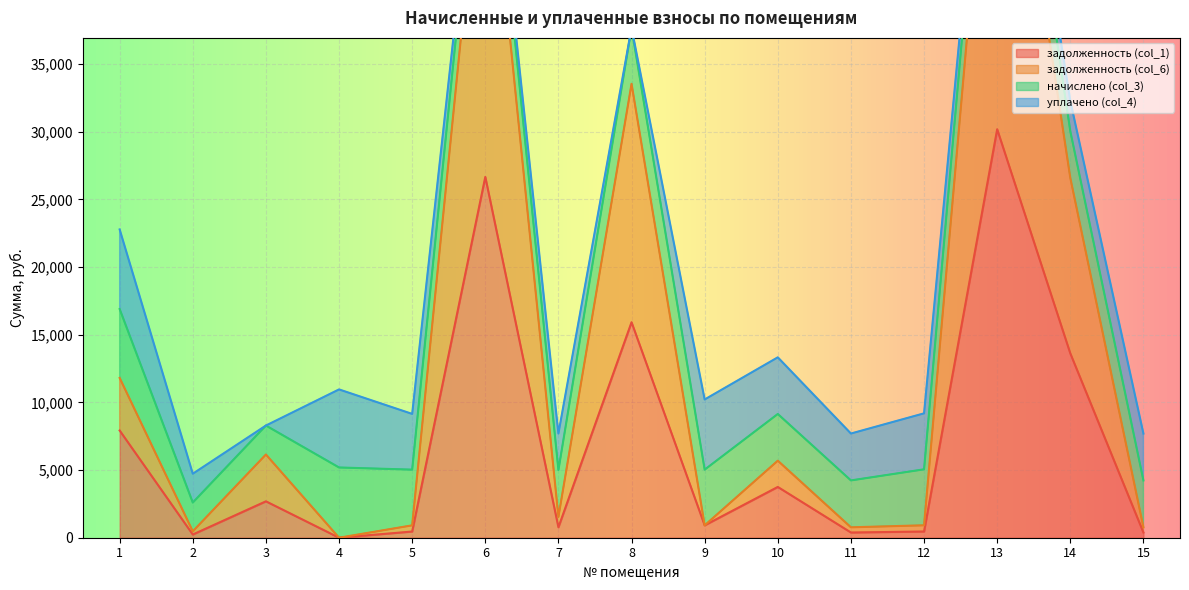

How many values in задолженность (col_6) are above zero?

14